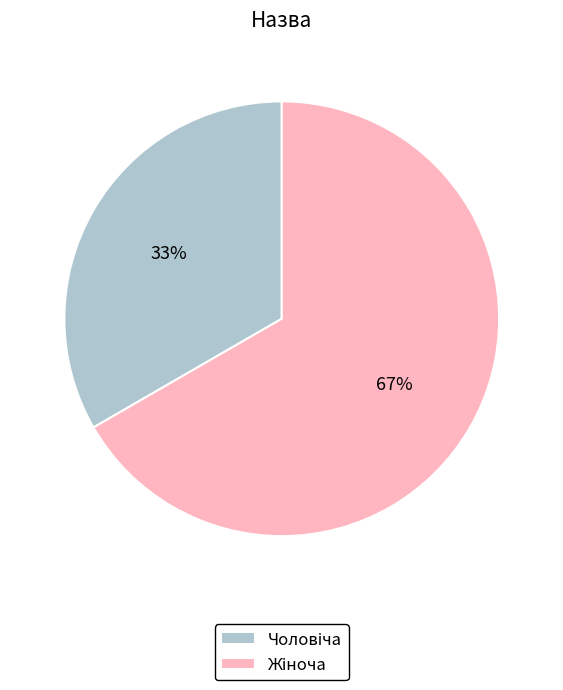

How many segments does this pie chart have?

2